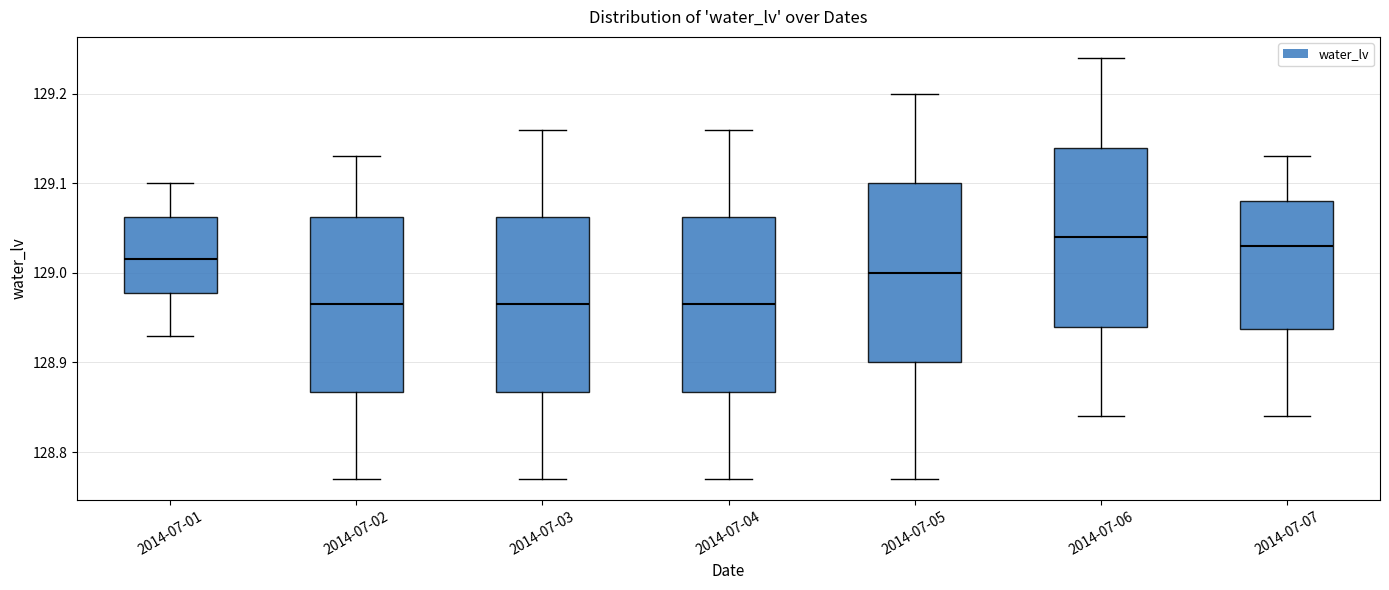

Reading left to right, read every box against the y-axis: the position of its median line, the range the box covers, and the ends of its whiskers. The values are not printed on the chart, so give them approximately, as read against the axis.

2014-07-01: median 129.02, box 128.98 to 129.06, whiskers 128.93 to 129.10
2014-07-02: median 128.97, box 128.87 to 129.06, whiskers 128.77 to 129.13
2014-07-03: median 128.97, box 128.87 to 129.06, whiskers 128.77 to 129.16
2014-07-04: median 128.97, box 128.87 to 129.06, whiskers 128.77 to 129.16
2014-07-05: median 129.00, box 128.90 to 129.10, whiskers 128.77 to 129.20
2014-07-06: median 129.04, box 128.94 to 129.14, whiskers 128.84 to 129.24
2014-07-07: median 129.03, box 128.94 to 129.08, whiskers 128.84 to 129.13